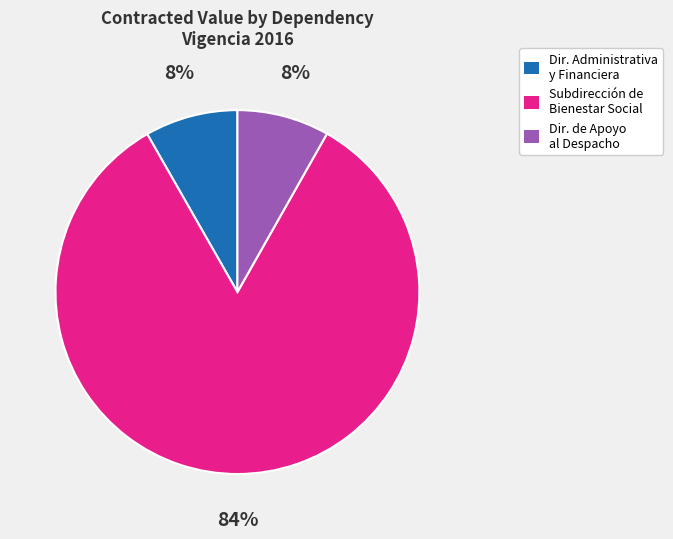

Count the number of slices in the pie.

3